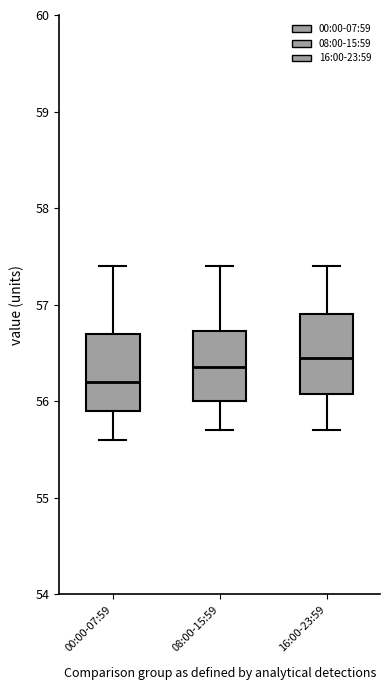

Reading left to right, transcribe this box plot: for each box, give where its median line is, the range the box spans, and where its two whiskers end, as read against the y-axis. The values are not printed on the chart, so give them approximately, as read against the axis.

00:00-07:59: median 56.2, box 55.9 to 56.7, whiskers 55.6 to 57.4
08:00-15:59: median 56.4, box 56.0 to 56.7, whiskers 55.7 to 57.4
16:00-23:59: median 56.5, box 56.1 to 56.9, whiskers 55.7 to 57.4